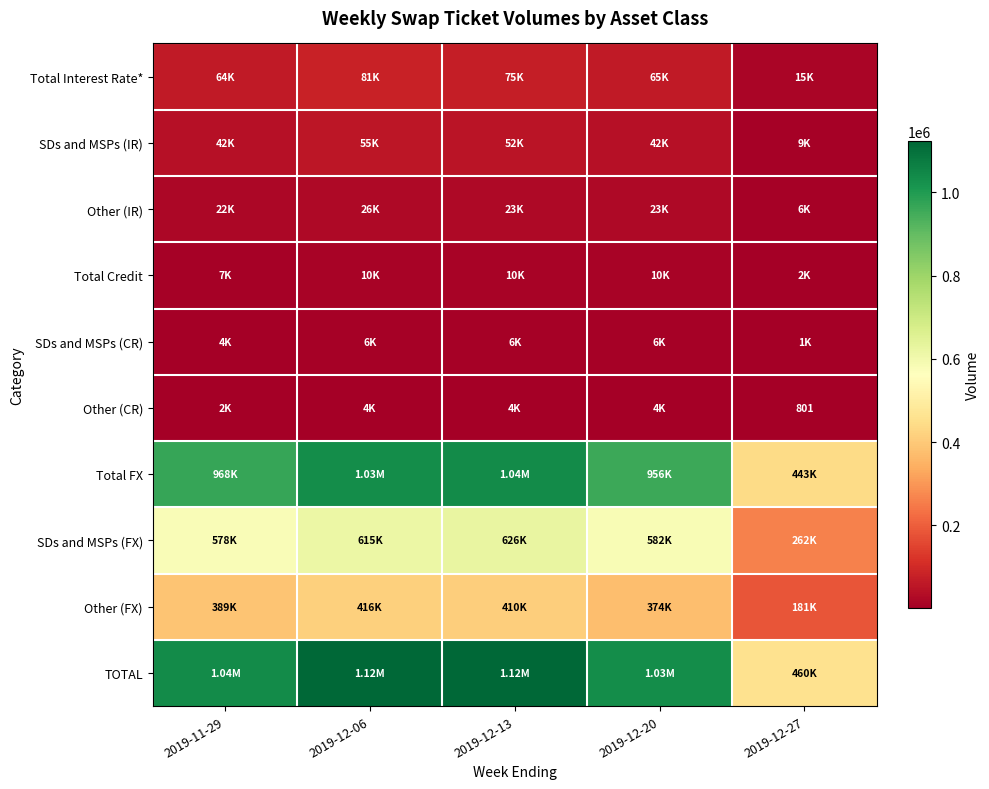

What is the difference between the highest and lowest values at 2019-12-13?

1117360